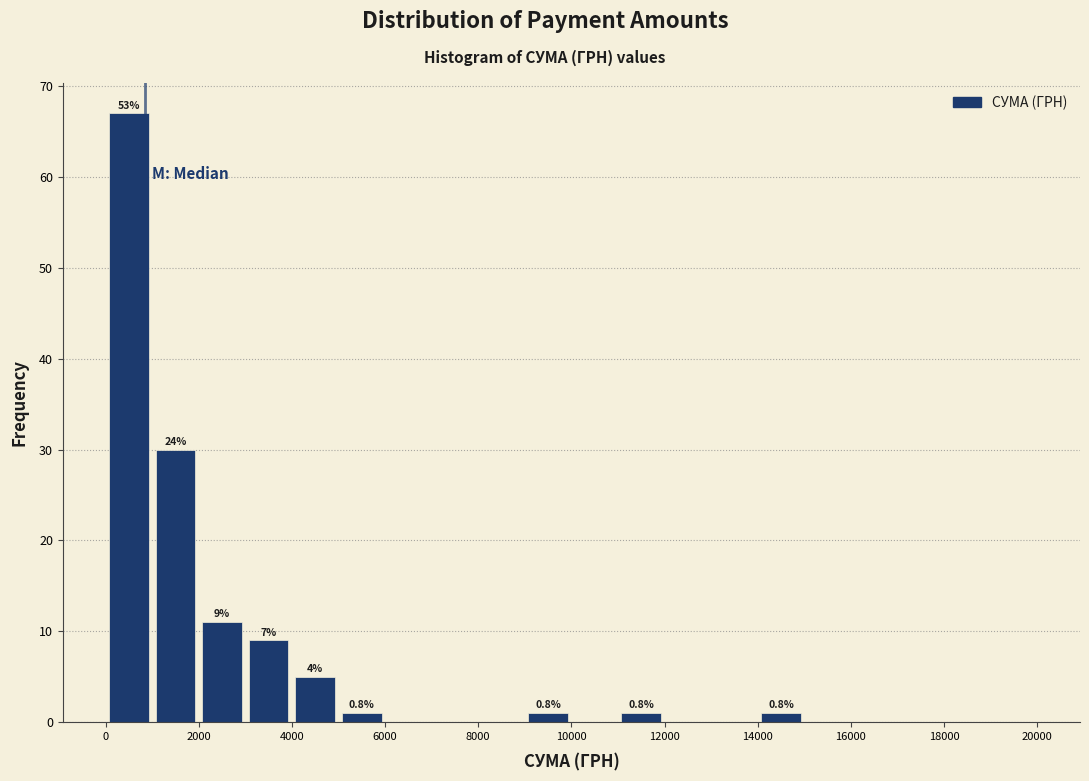

Over which range of the x-axis is the bar tallest?

0 to 1000